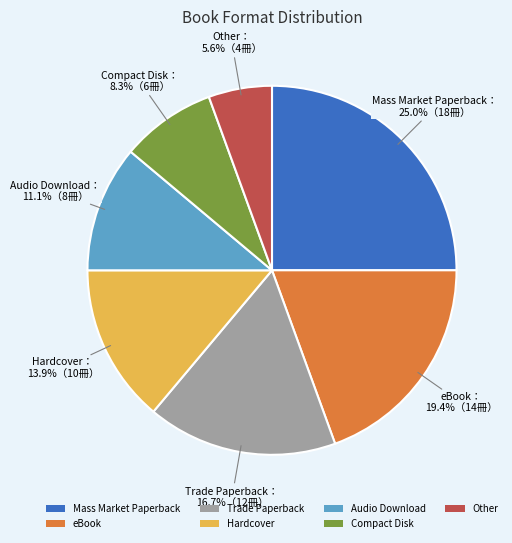

Rank the categories by value from lowest to highest.

Other, Compact Disk, Audio Download, Hardcover, Trade Paperback, eBook, Mass Market Paperback